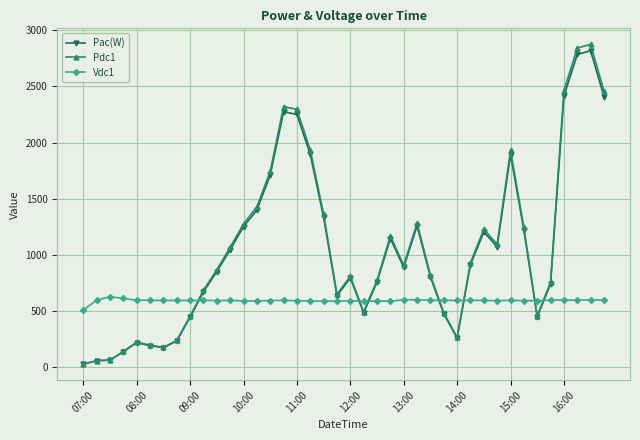

What is the value of the Pdc1 point at the 6th from the left?

195.3